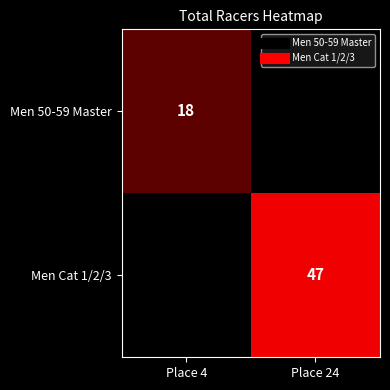

What is the average value of the Men 50-59 Master series?

9